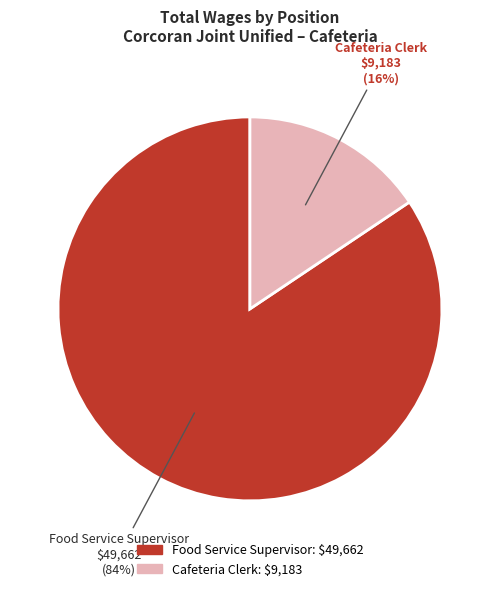

Rank the categories by value from lowest to highest.

Cafeteria Clerk, Food Service Supervisor